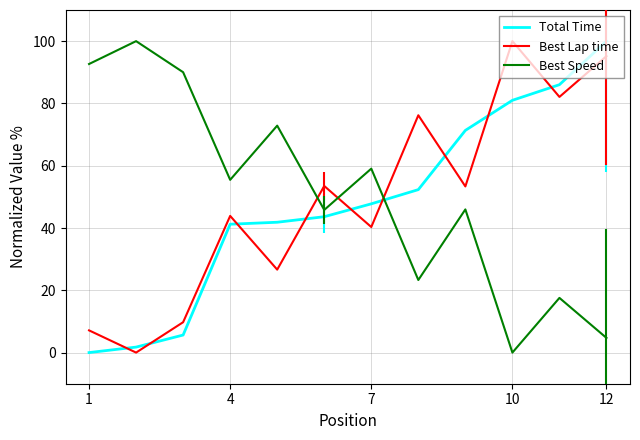

After their last crossing, which series has the higher values: Best Speed or Total Time?

Total Time